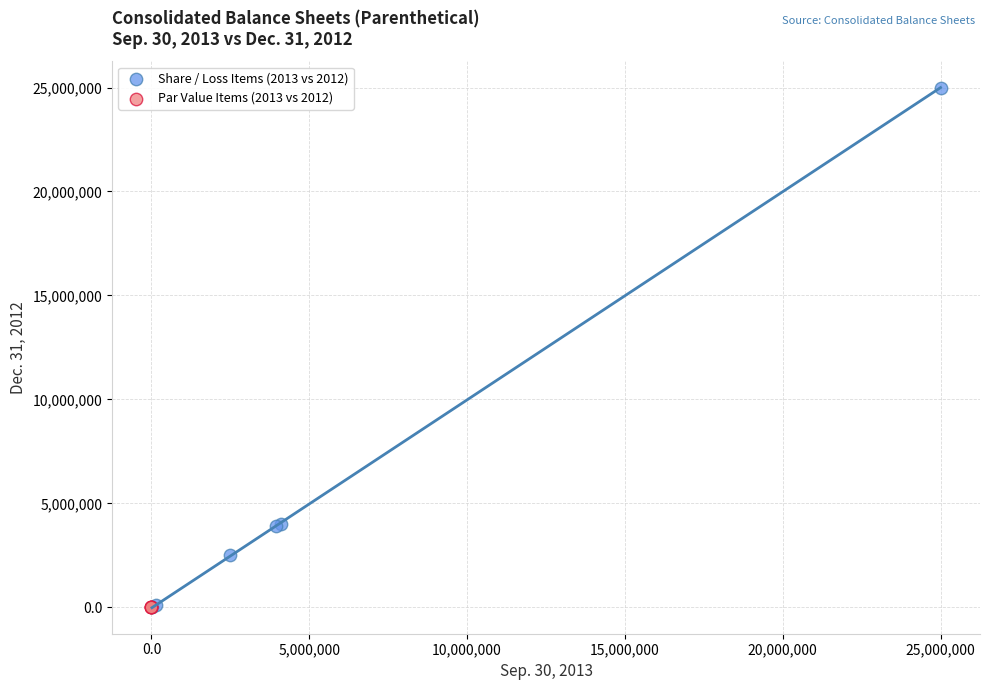

Which series contains the highest Y value?

Share / Loss Items (2013 vs 2012)